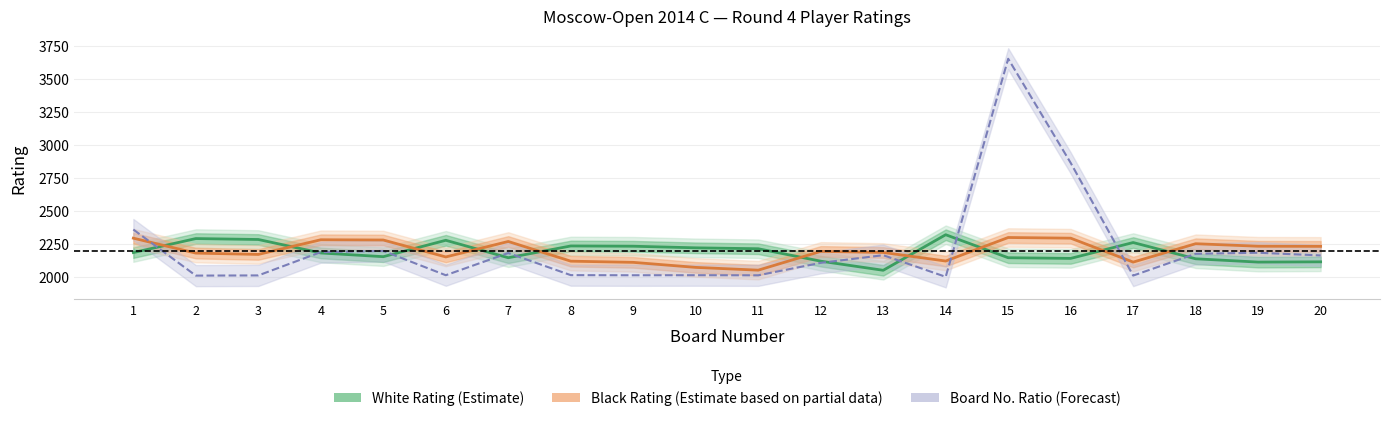

What is the smallest value displayed?

2000.6